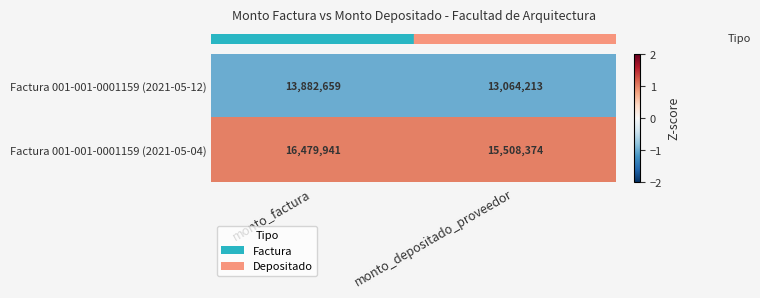

At which category is the sum across all series the highest?

monto_factura